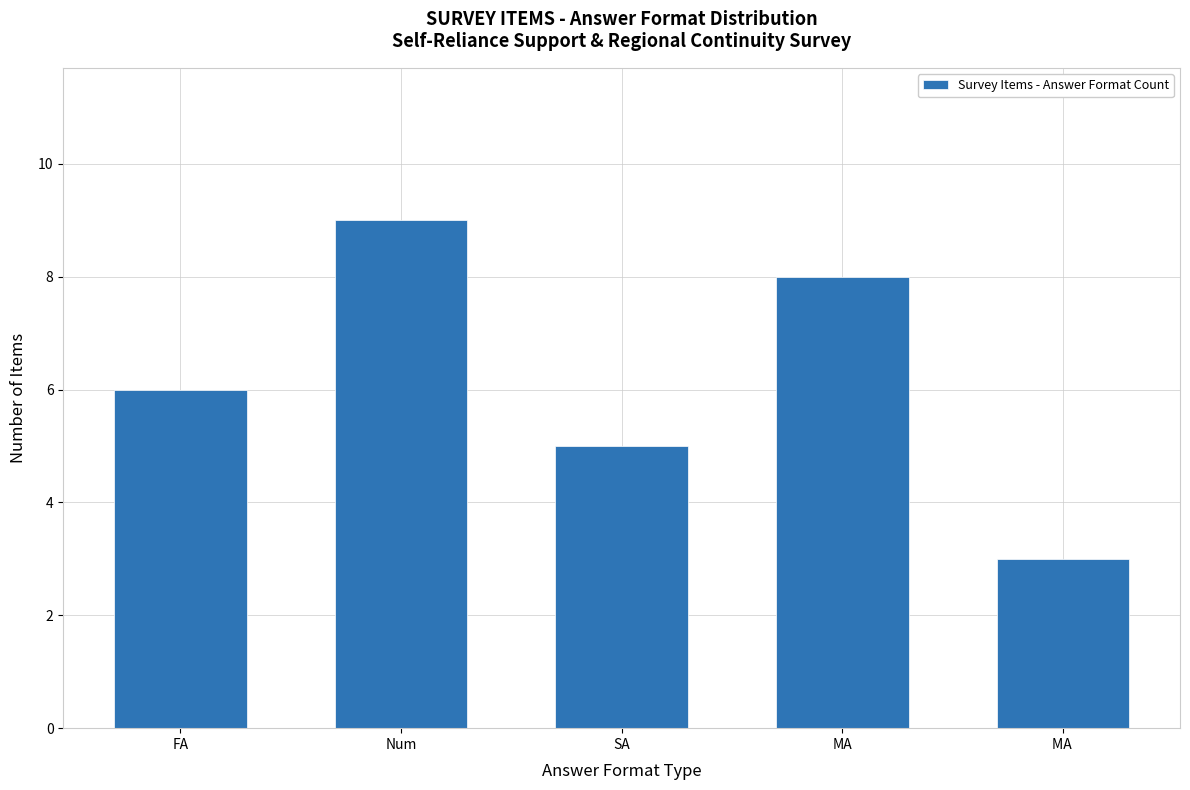

Rank the categories by value from lowest to highest.

MA , SA, FA, MA, Num